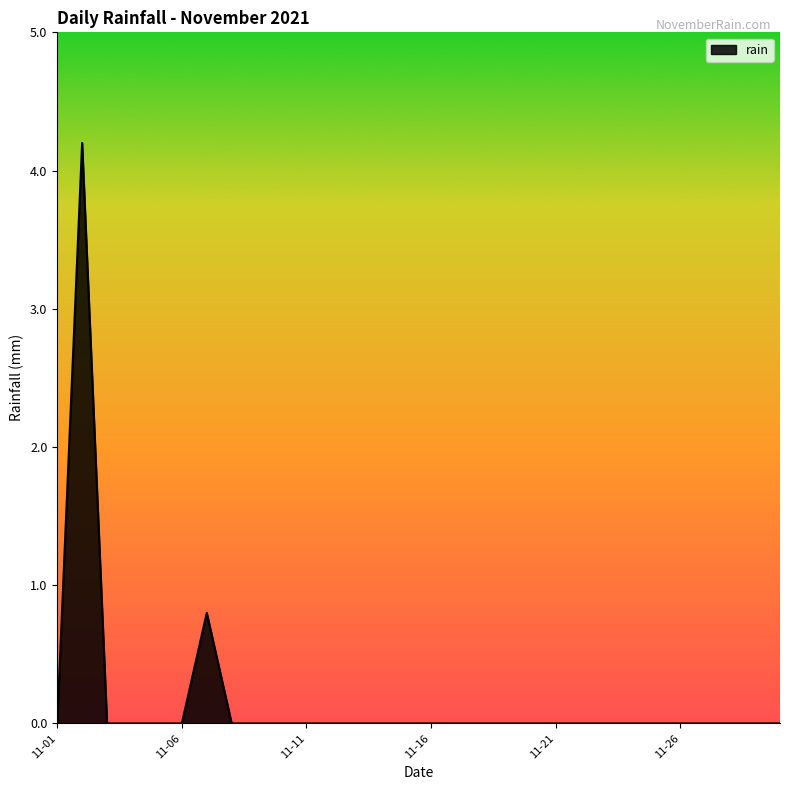

What is the difference between the maximum and minimum values?

4.2